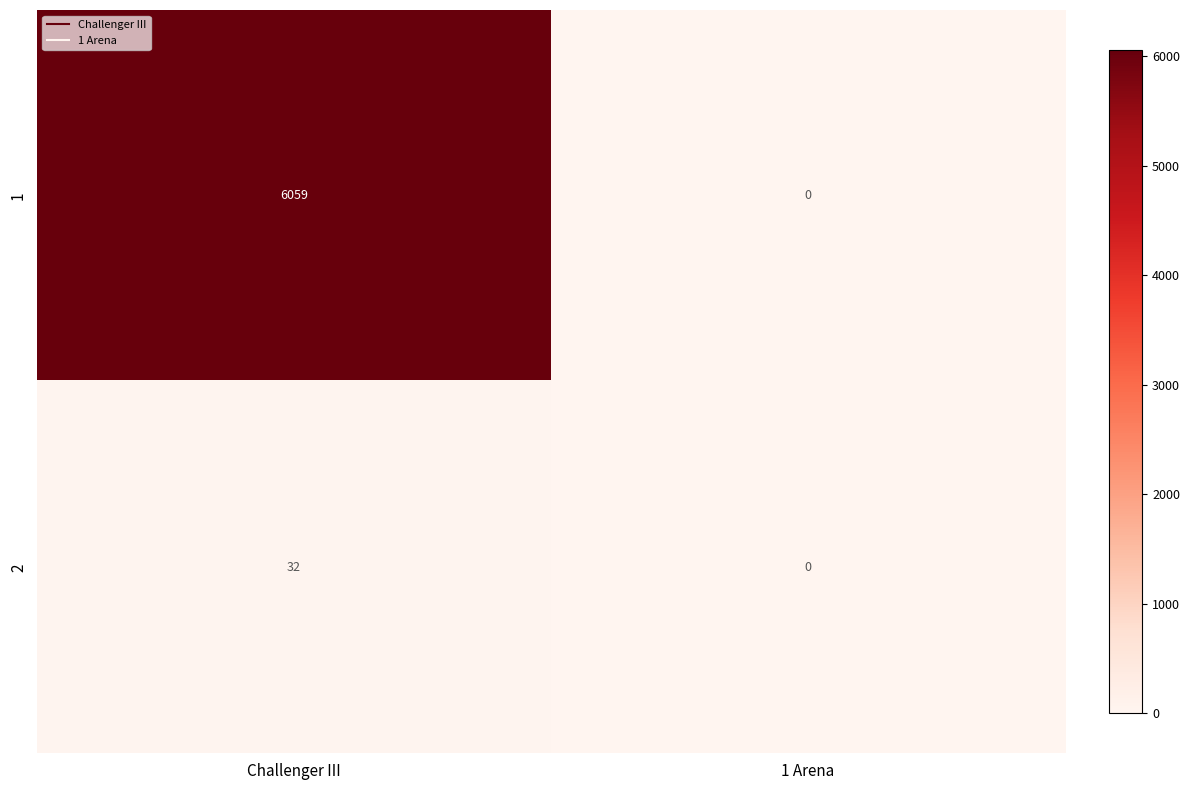

True or false: 1 has a value of 2384 at 1 Arena.

False